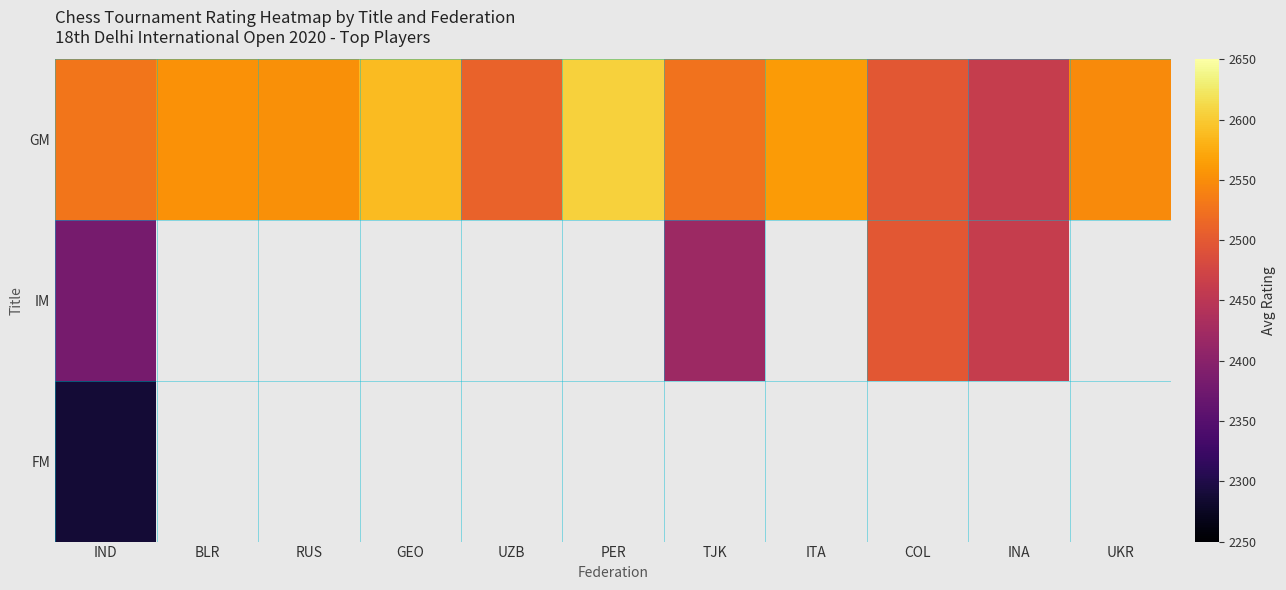

Is the value of IM at UZB greater than the value of GM at IND?

No